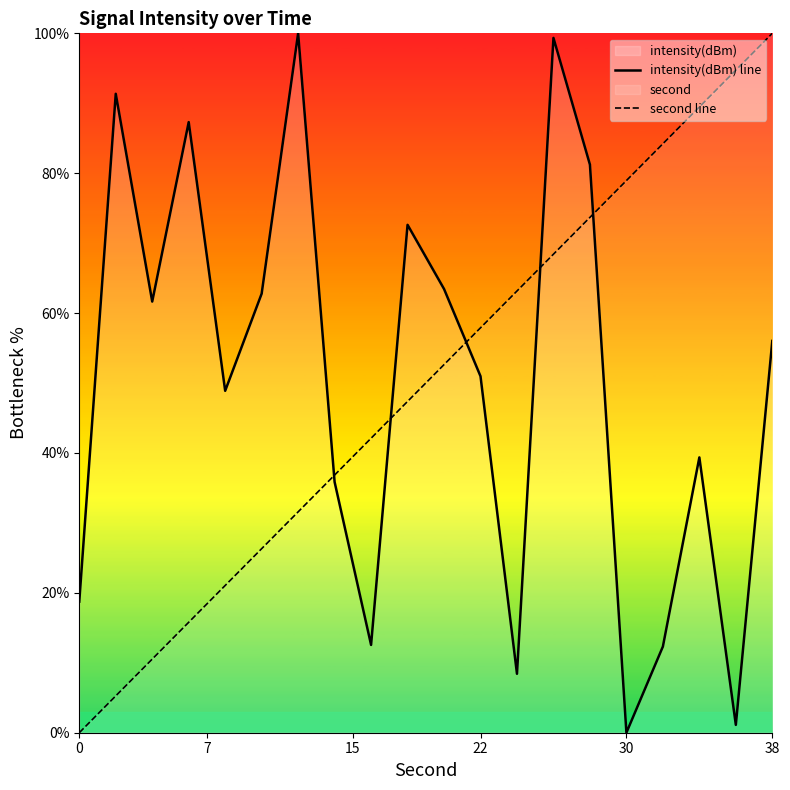

What is the difference between the highest and lowest values at 0?

18.7